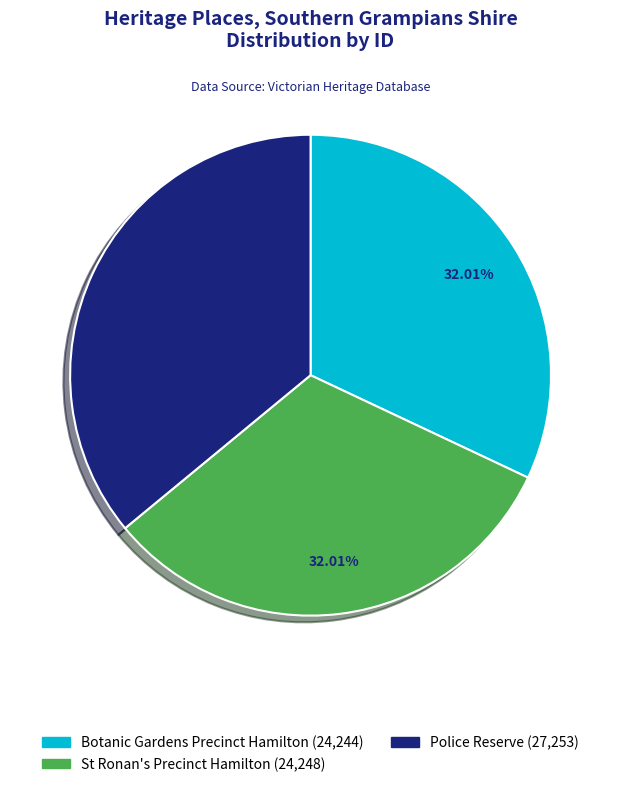

Which category has the biggest portion of the pie?

Police Reserve